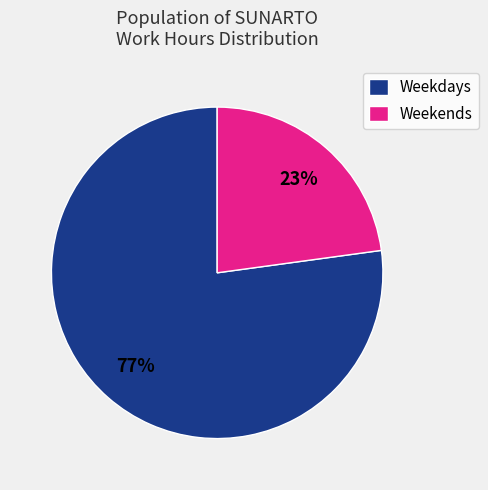

Which category has the smallest portion of the pie?

Weekends